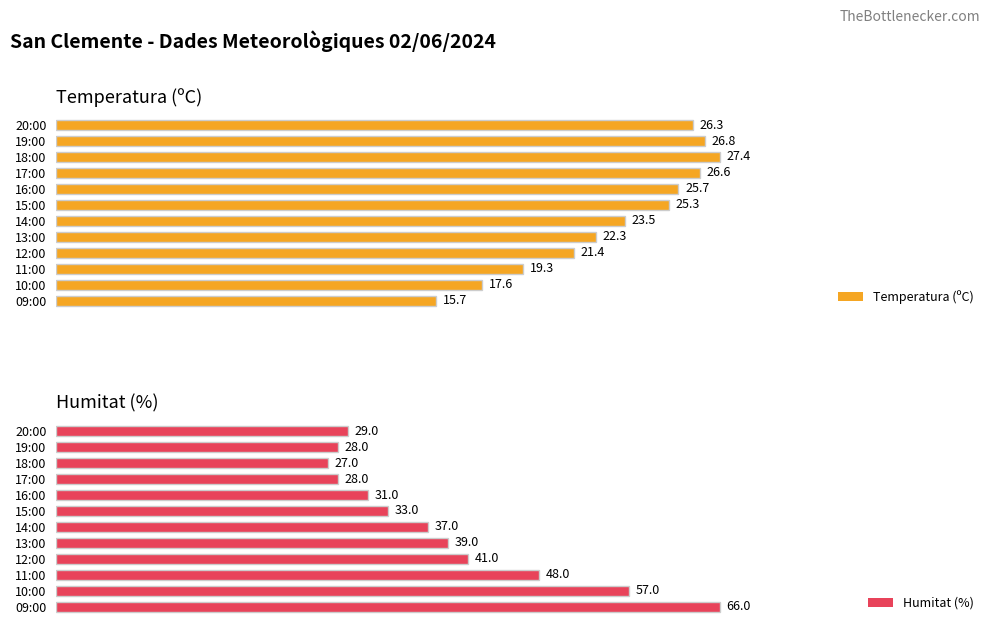

Reading left to right, transcribe all the data shown in this chart.

Temperatura (ºC): 26.3	26.8	27.4	26.6	25.7	25.3	23.5	22.3	21.4	19.3	17.6	15.7
Humitat (%): 29.0	28.0	27.0	28.0	31.0	33.0	37.0	39.0	41.0	48.0	57.0	66.0